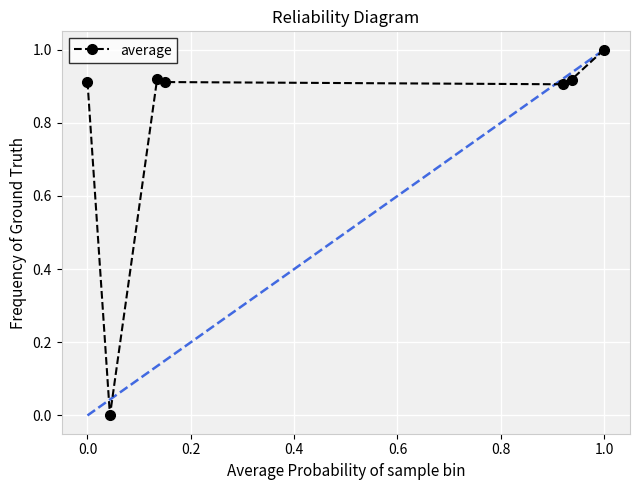

Does the chart display data point markers on the line(s)?

Yes